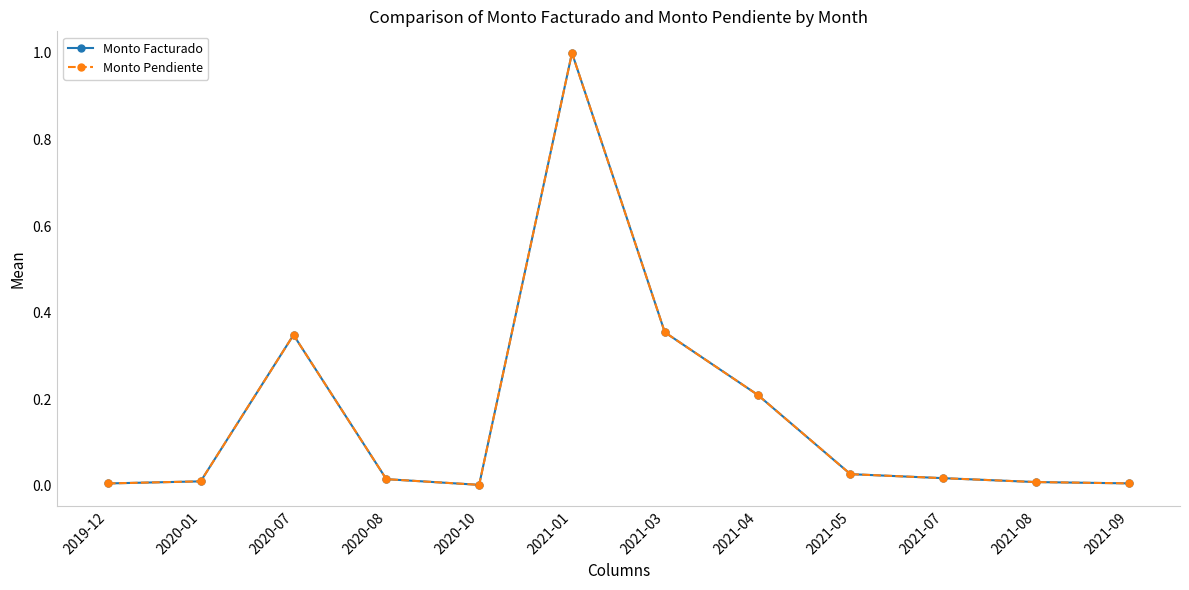

Does the chart have visible grid lines?

No